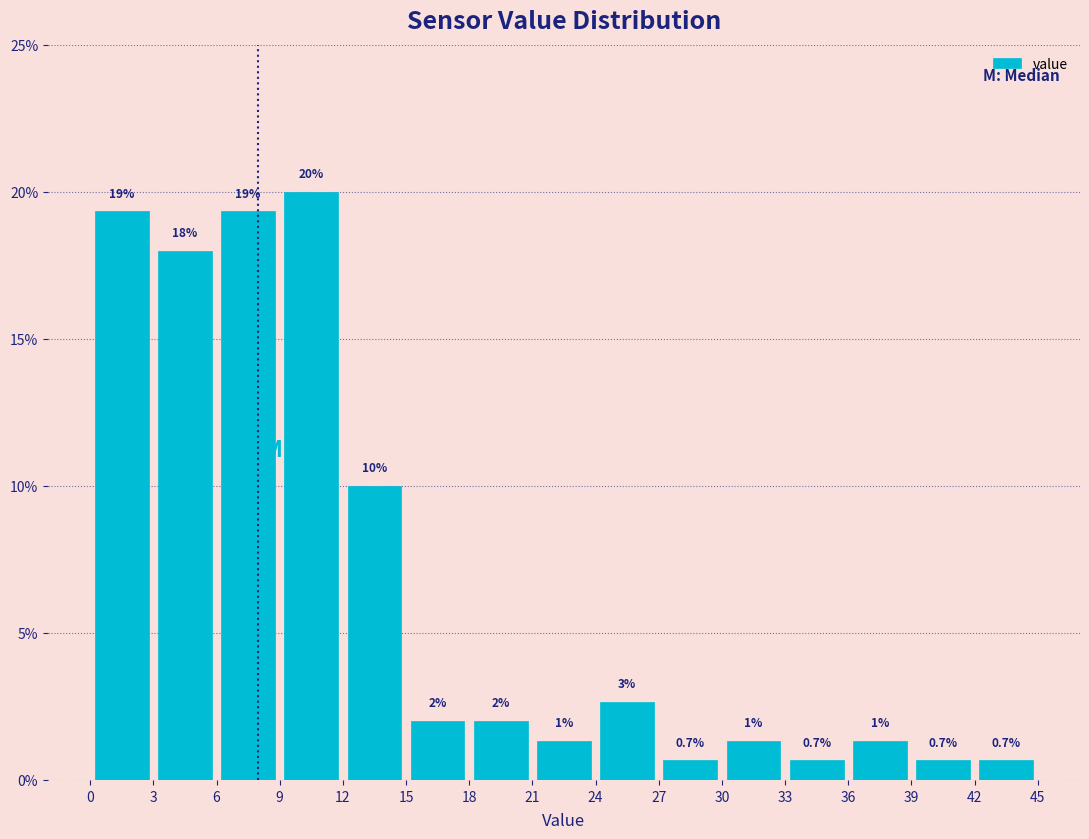

Which range on the x-axis has the tallest bar?

9 to 12